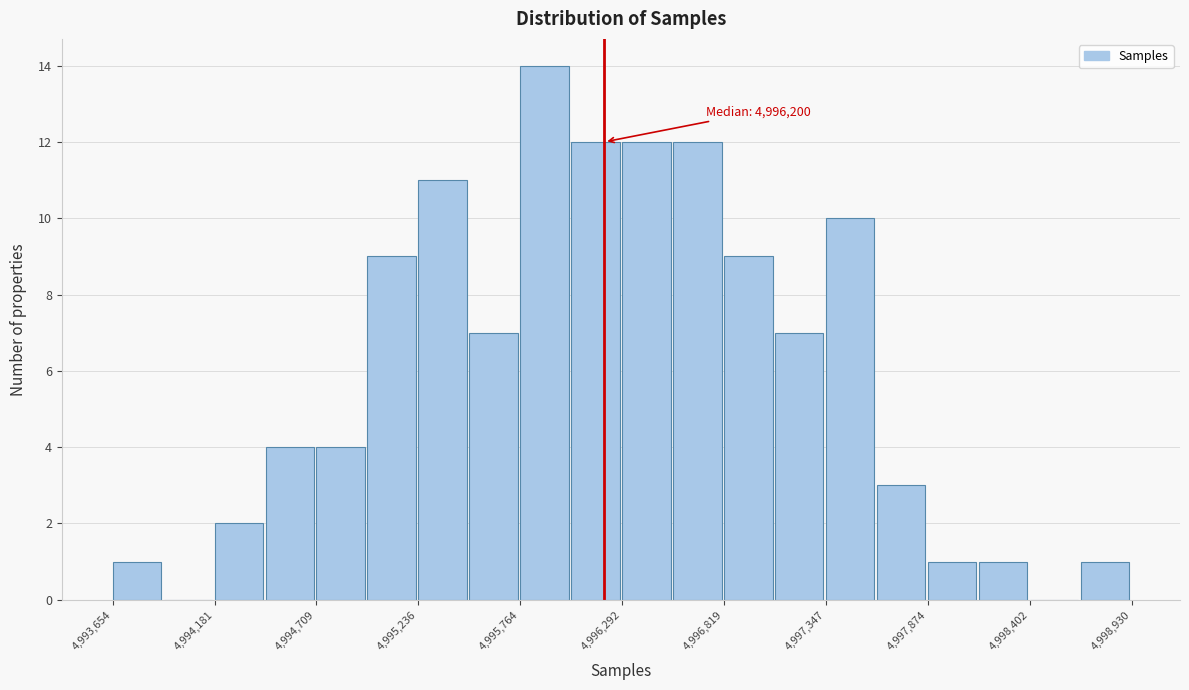

Around what value on the x-axis is the tallest bar? Give the approximate position of its centre, as read against the axis.

4995900